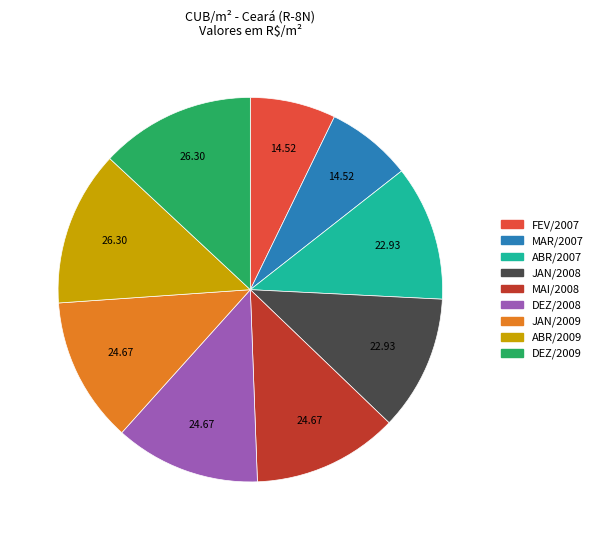

Is the sum of DEZ/2008 and FEV/2007 greater than half?

No